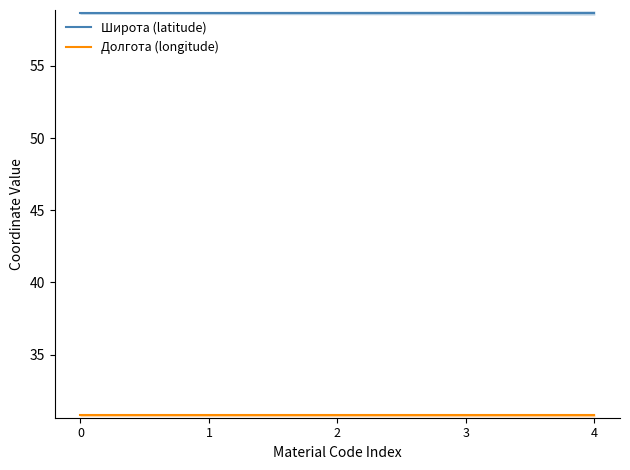

List the series in order of their overall mean, highest first.

Широта (latitude), Долгота (longitude)